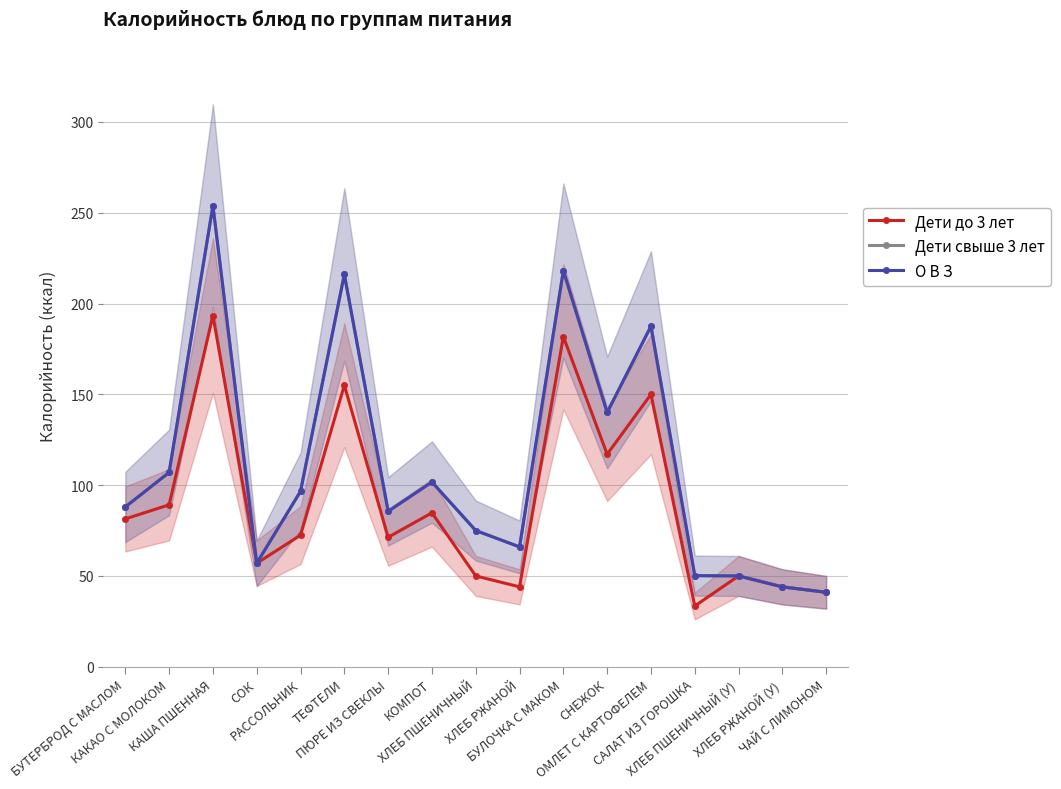

Is it true that Дети свыше 3 лет equals 66.2 at РАССОЛЬНИК?

False